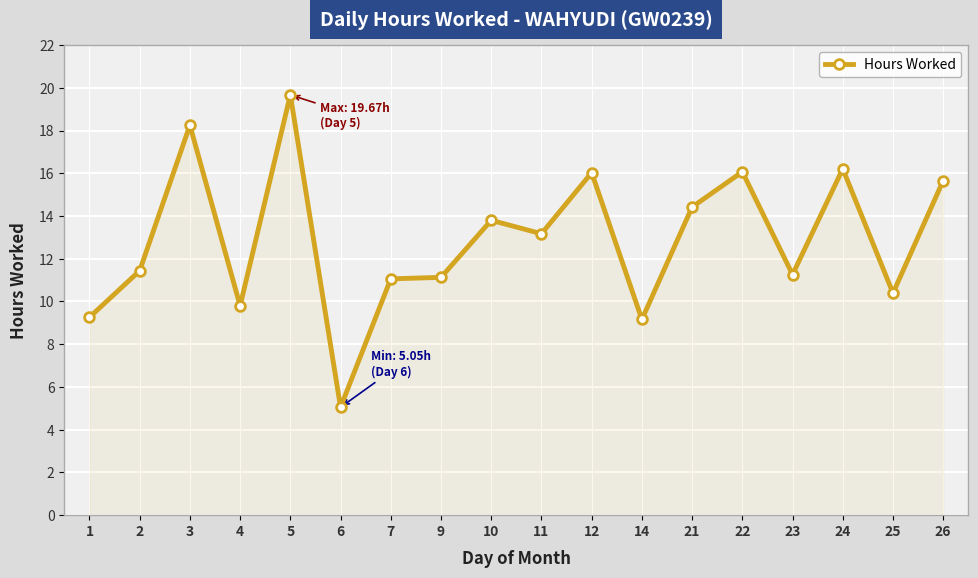

At which category does the chart reach its peak across all series?

5